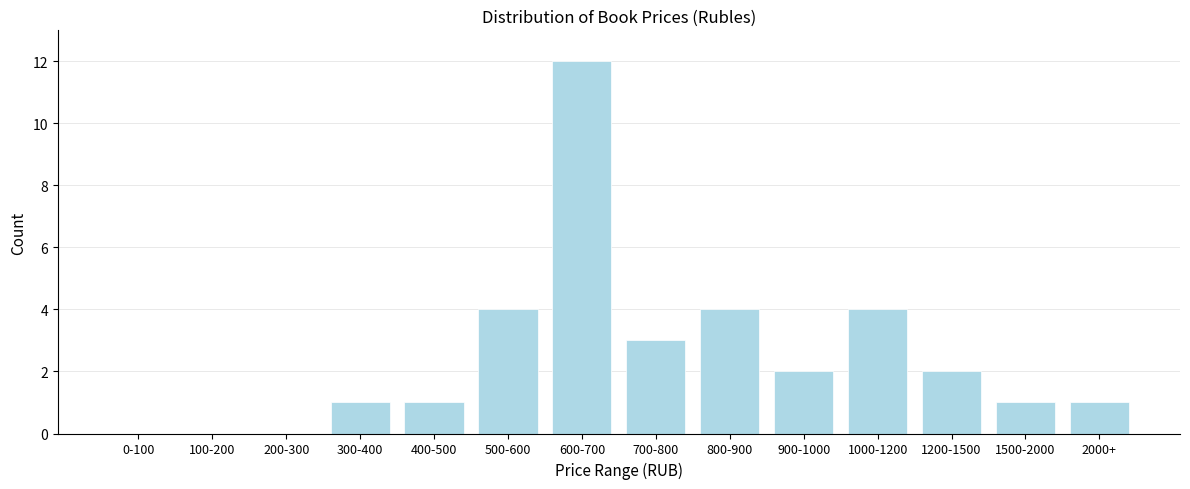

Reading left to right, extract all data points from this chart.

0-100=0	100-200=0	200-300=0	300-400=1	400-500=1	500-600=4	600-700=12	700-800=3	800-900=4	900-1000=2	1000-1200=4	1200-1500=2	1500-2000=1	2000+=1